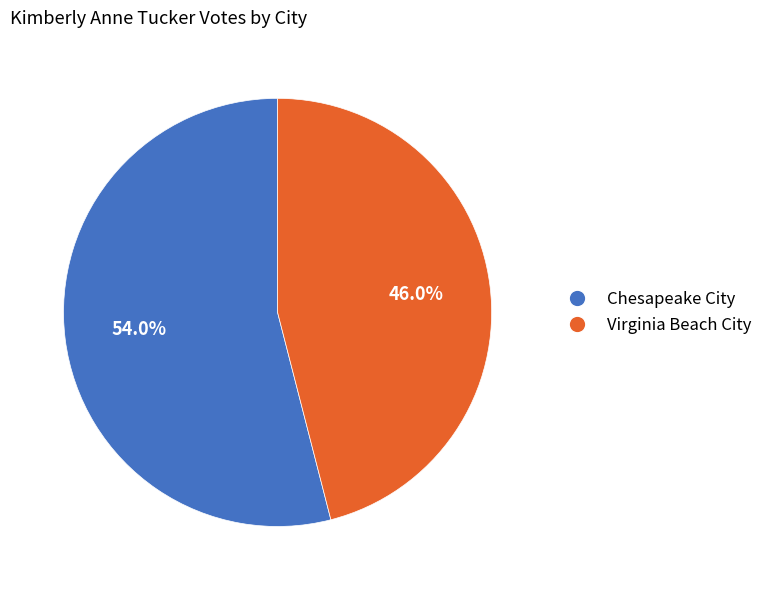

To the nearest percent, what is the average slice percentage?

50%